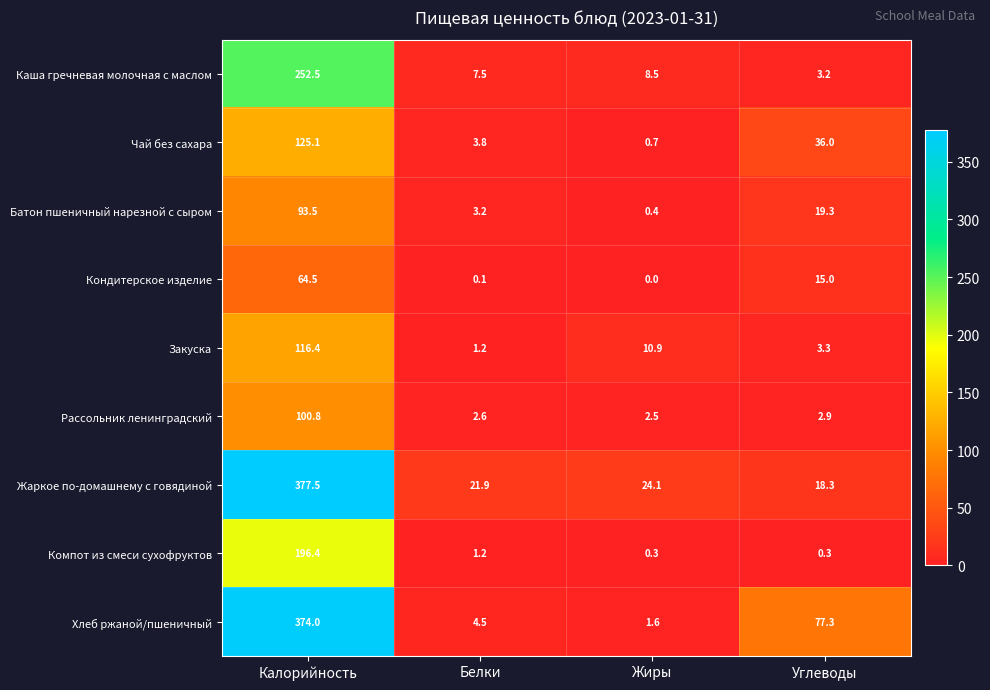

What is the greatest value displayed?

377.5